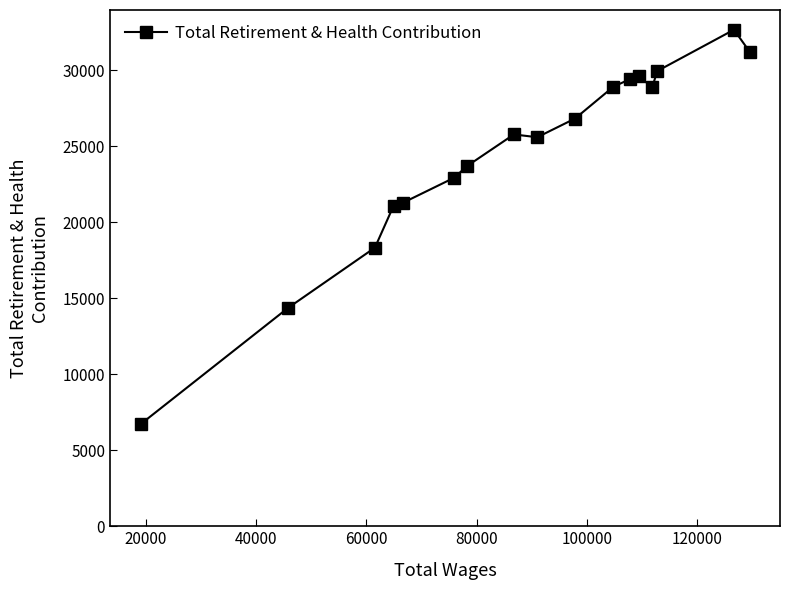

True or false: the data has more than 0 interior local peaks.

True